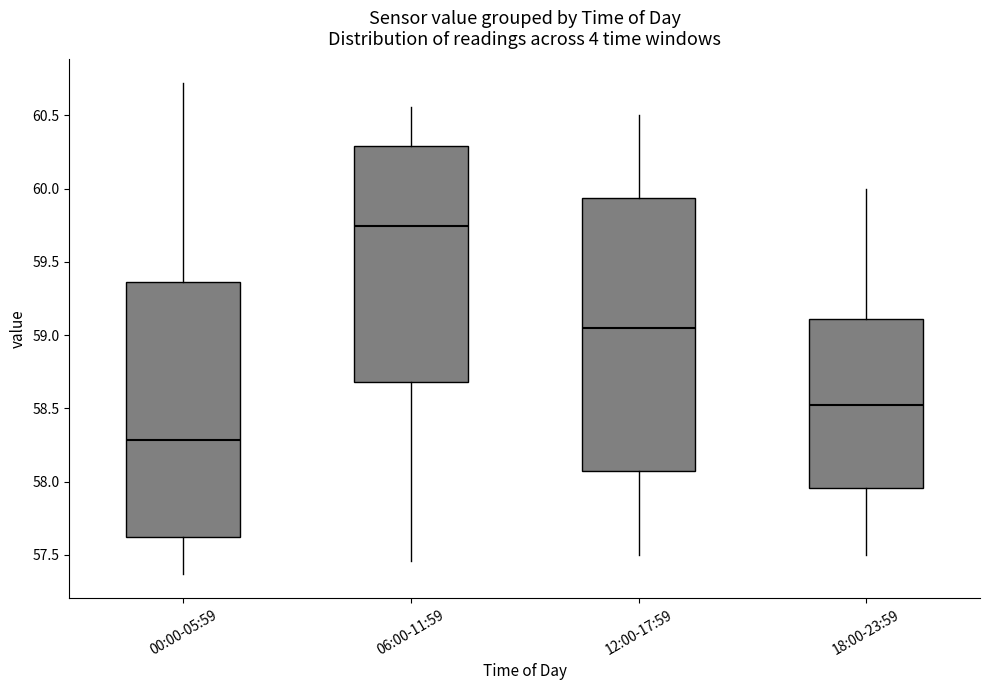

Which box is the tallest, from its lower edge to its upper edge?

12:00-17:59